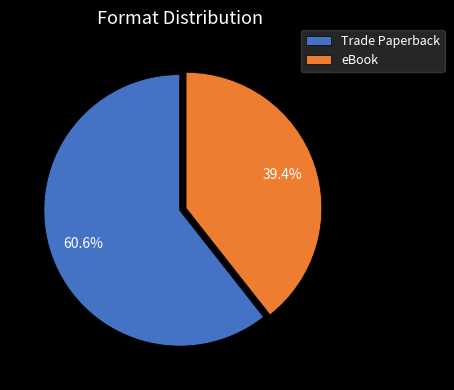

Rank the categories by value from lowest to highest.

eBook, Trade Paperback